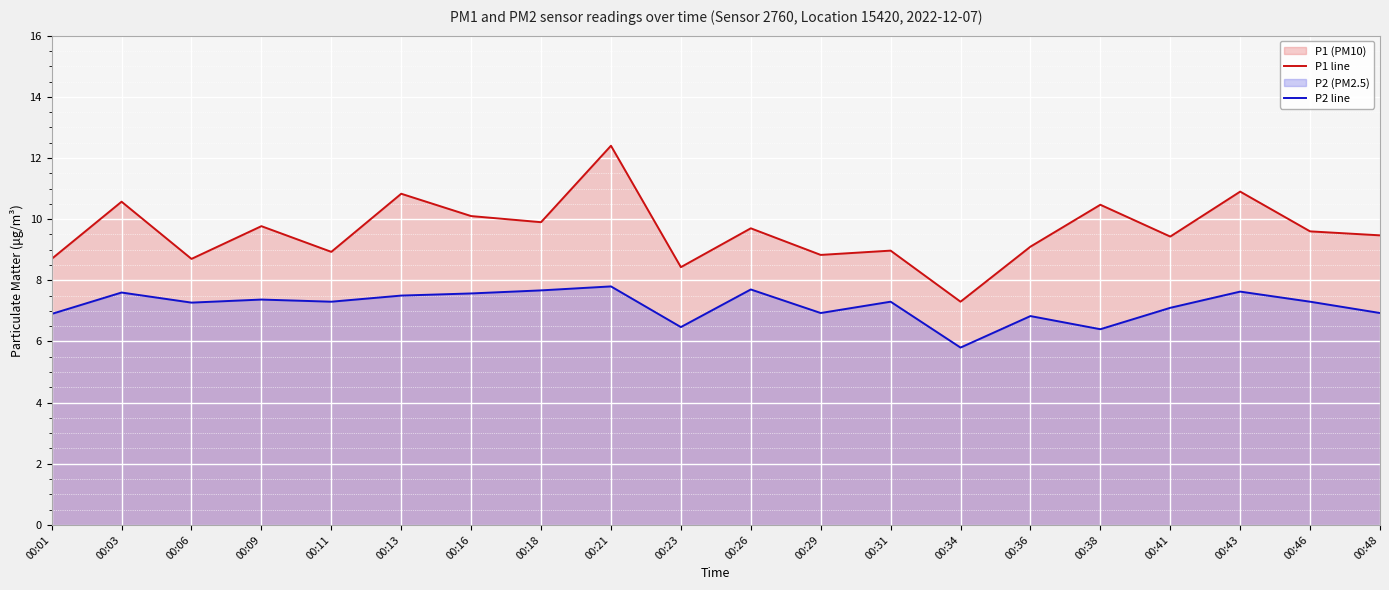

At which category does the chart reach its minimum across all series?

00:34